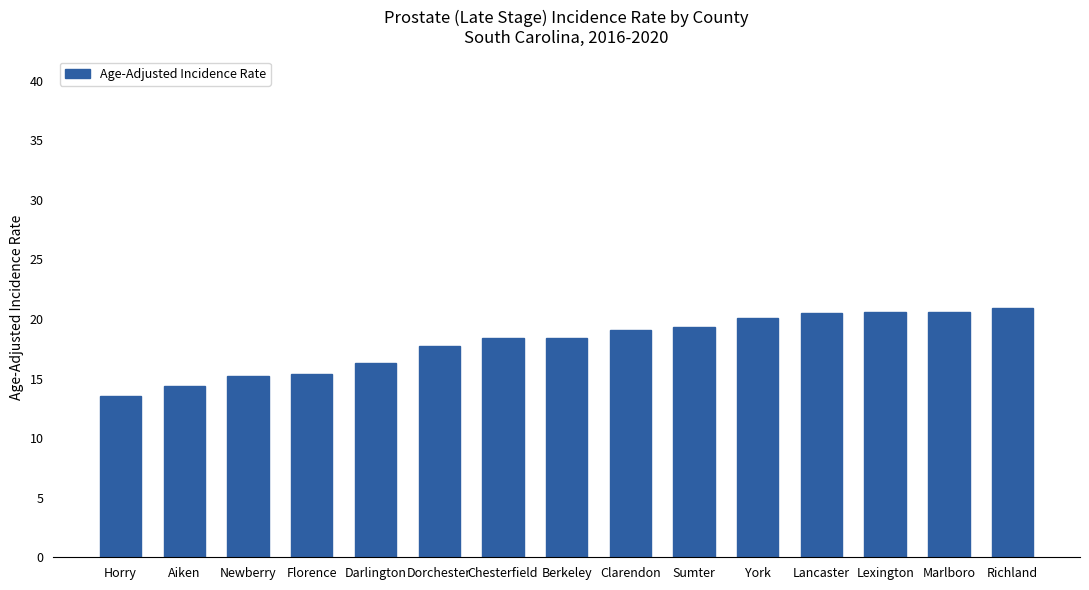

What is the approximate value at Clarendon?

19.1